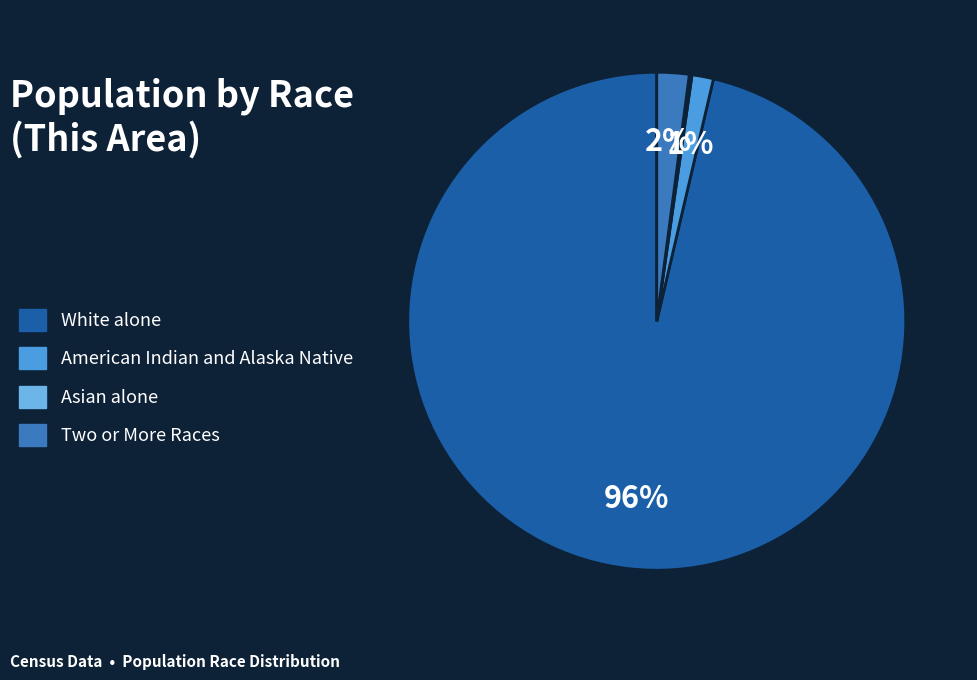

Is there a majority slice in this chart?

Yes